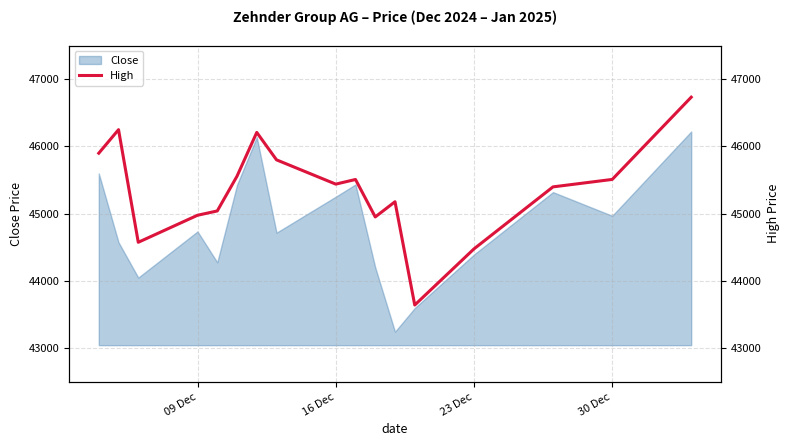

What is the lowest value of the Close series?

43245